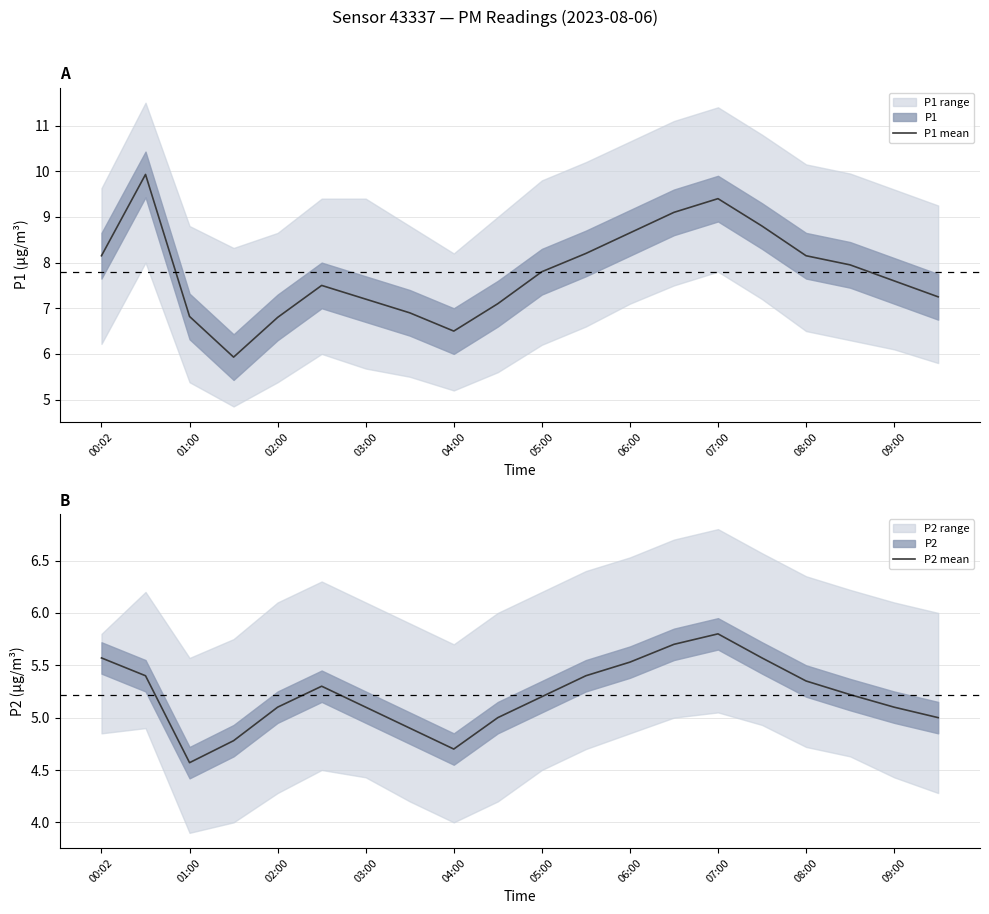

True or false: P1 mean has more than 1 interior local peaks.

True